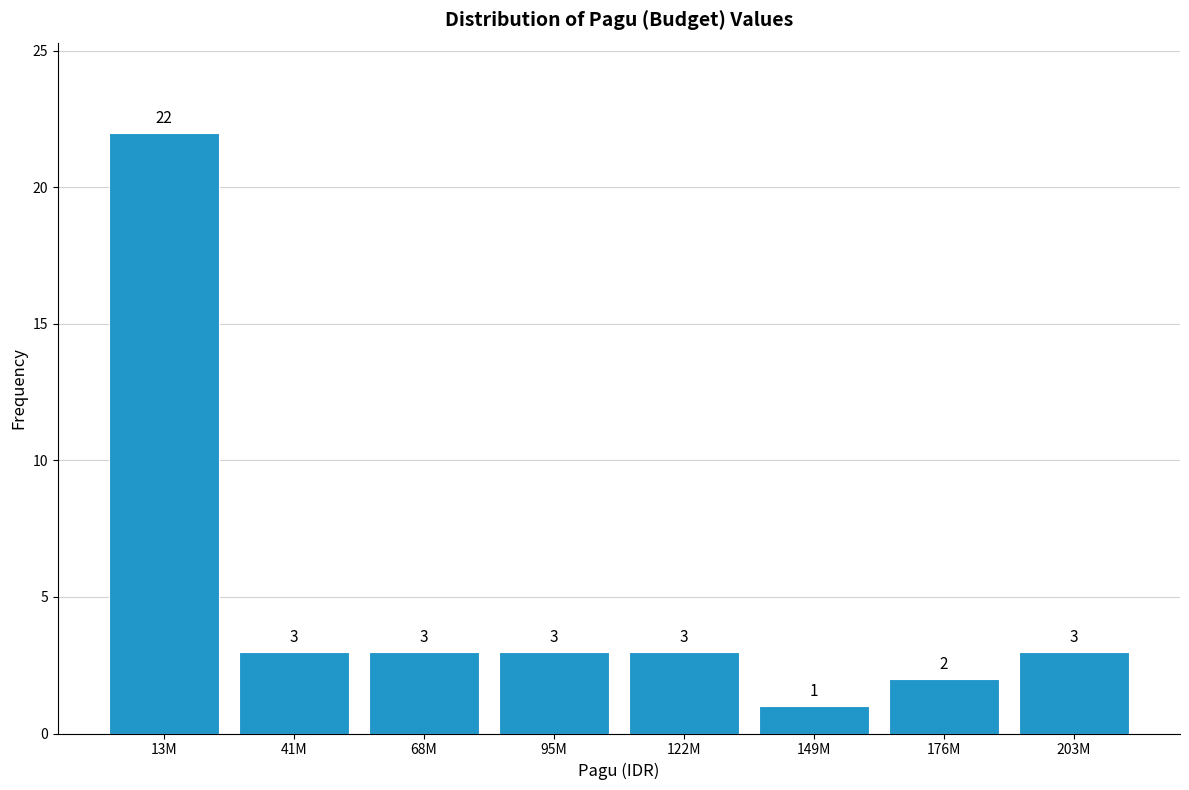

Reading right to left, what are all the values shown in this chart?

3	2	1	3	3	3	3	22